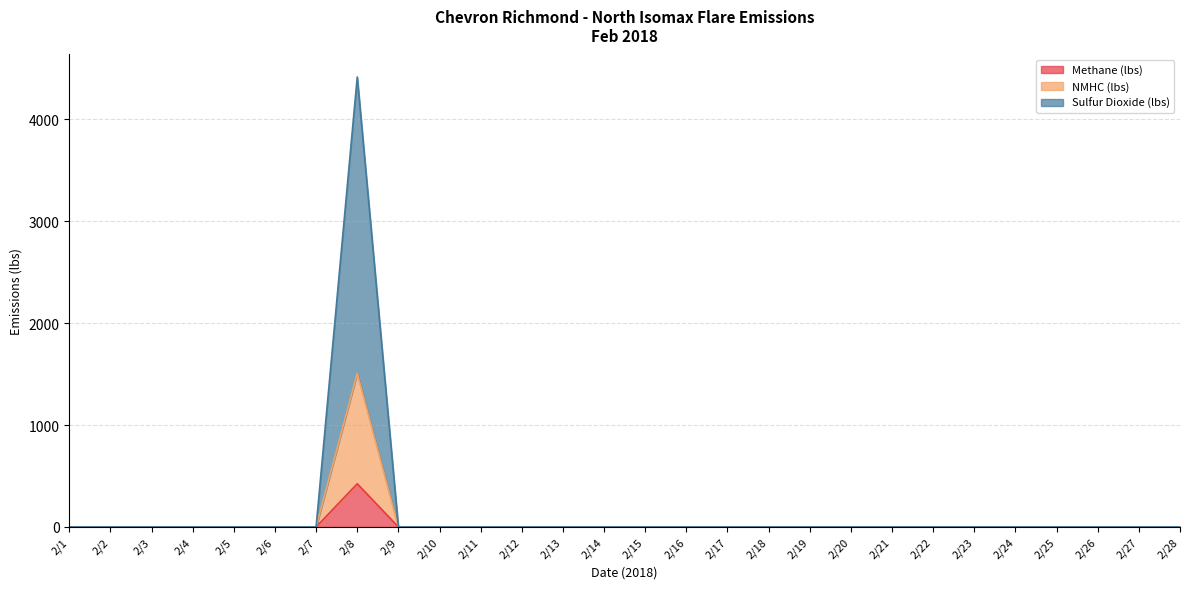

Reading left to right, what are all the values shown in this chart?

Methane (lbs): 0.0	0.0	0.0	0.0	0.0	0.0	0.0	423.7	0.0	0.0	0.0	0.0	0.0	0.0	0.0	0.0	0.0	0.0	0.0	0.0	0.0	0.0	0.0	0.0	0.0	0.0	0.0	0.0
NMHC (lbs): 0.0	0.0	0.0	0.0	0.0	0.0	0.0	1508.8	0.0	0.0	0.0	0.0	0.0	0.0	0.0	0.0	0.0	0.0	0.0	0.0	0.0	0.0	0.0	0.0	0.0	0.0	0.0	0.0
Sulfur Dioxide (lbs): 0.0	0.0	0.0	0.0	0.0	0.0	0.0	4417.2	0.0	0.0	0.0	0.0	0.0	0.0	0.0	0.0	0.0	0.0	0.0	0.0	0.0	0.0	0.0	0.0	0.0	0.0	0.0	0.0